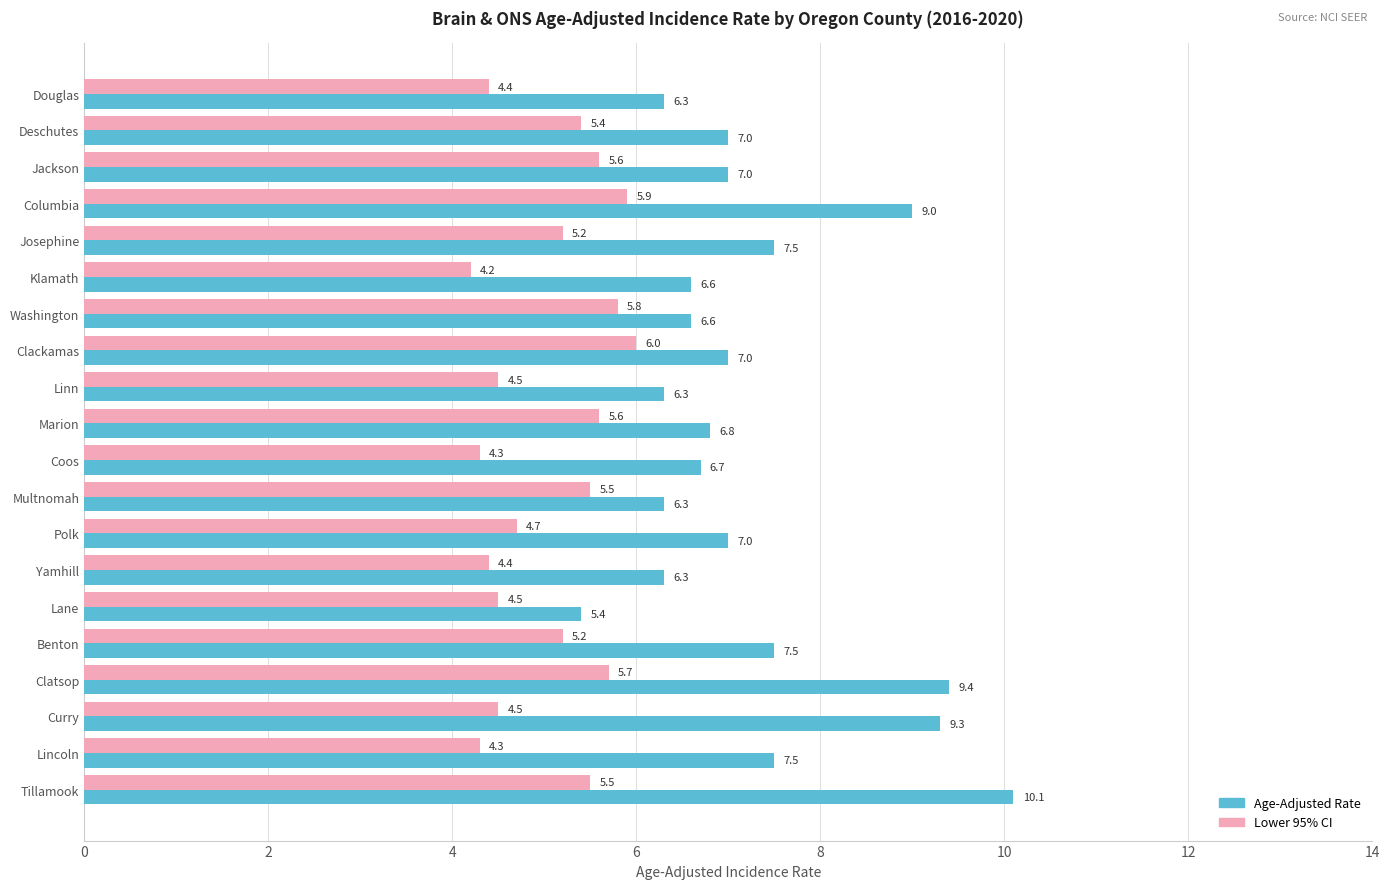

How many data points in Lower 95% CI are above 5?

11